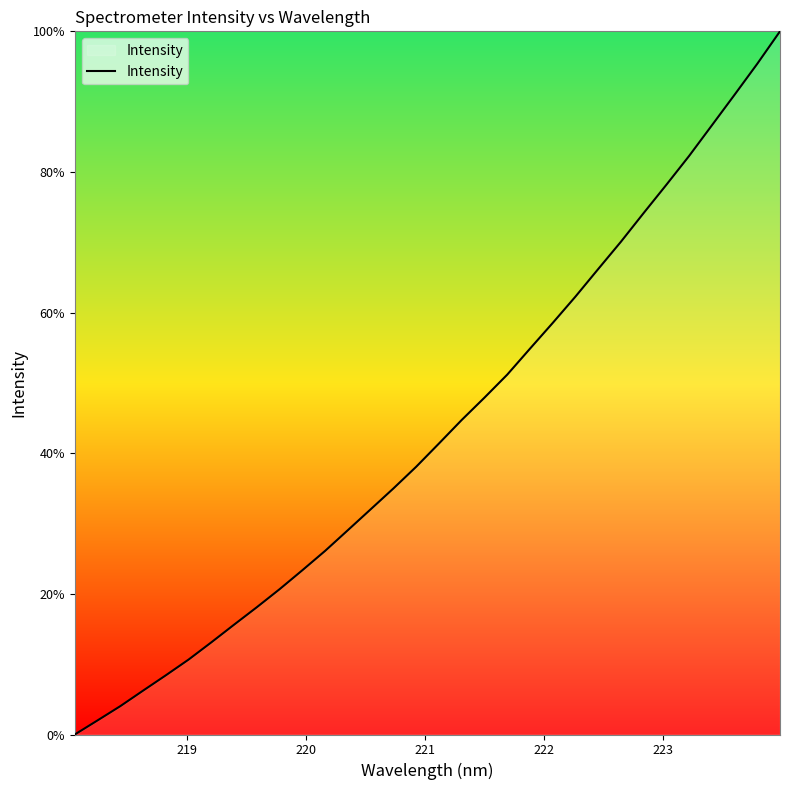

What is the maximum value shown in the chart?

100.0